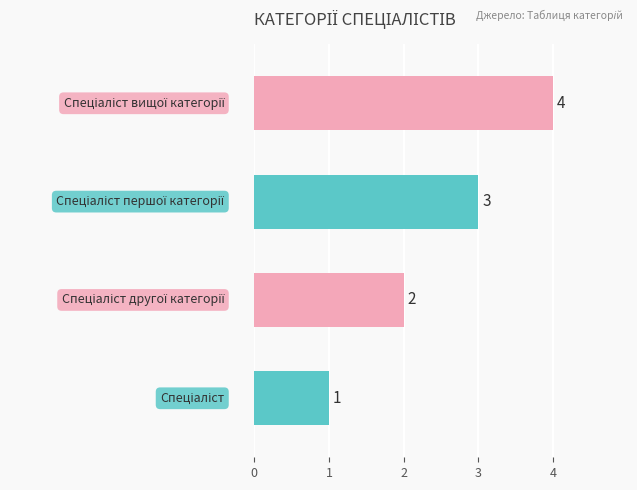

Are the bars horizontal?

Yes